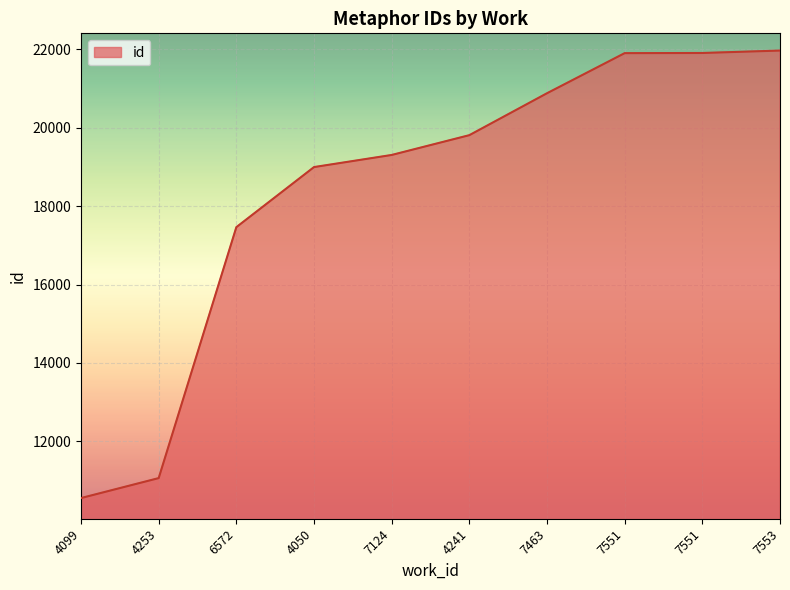

The chart shows a value of 19811 at 4241. True or false?

True